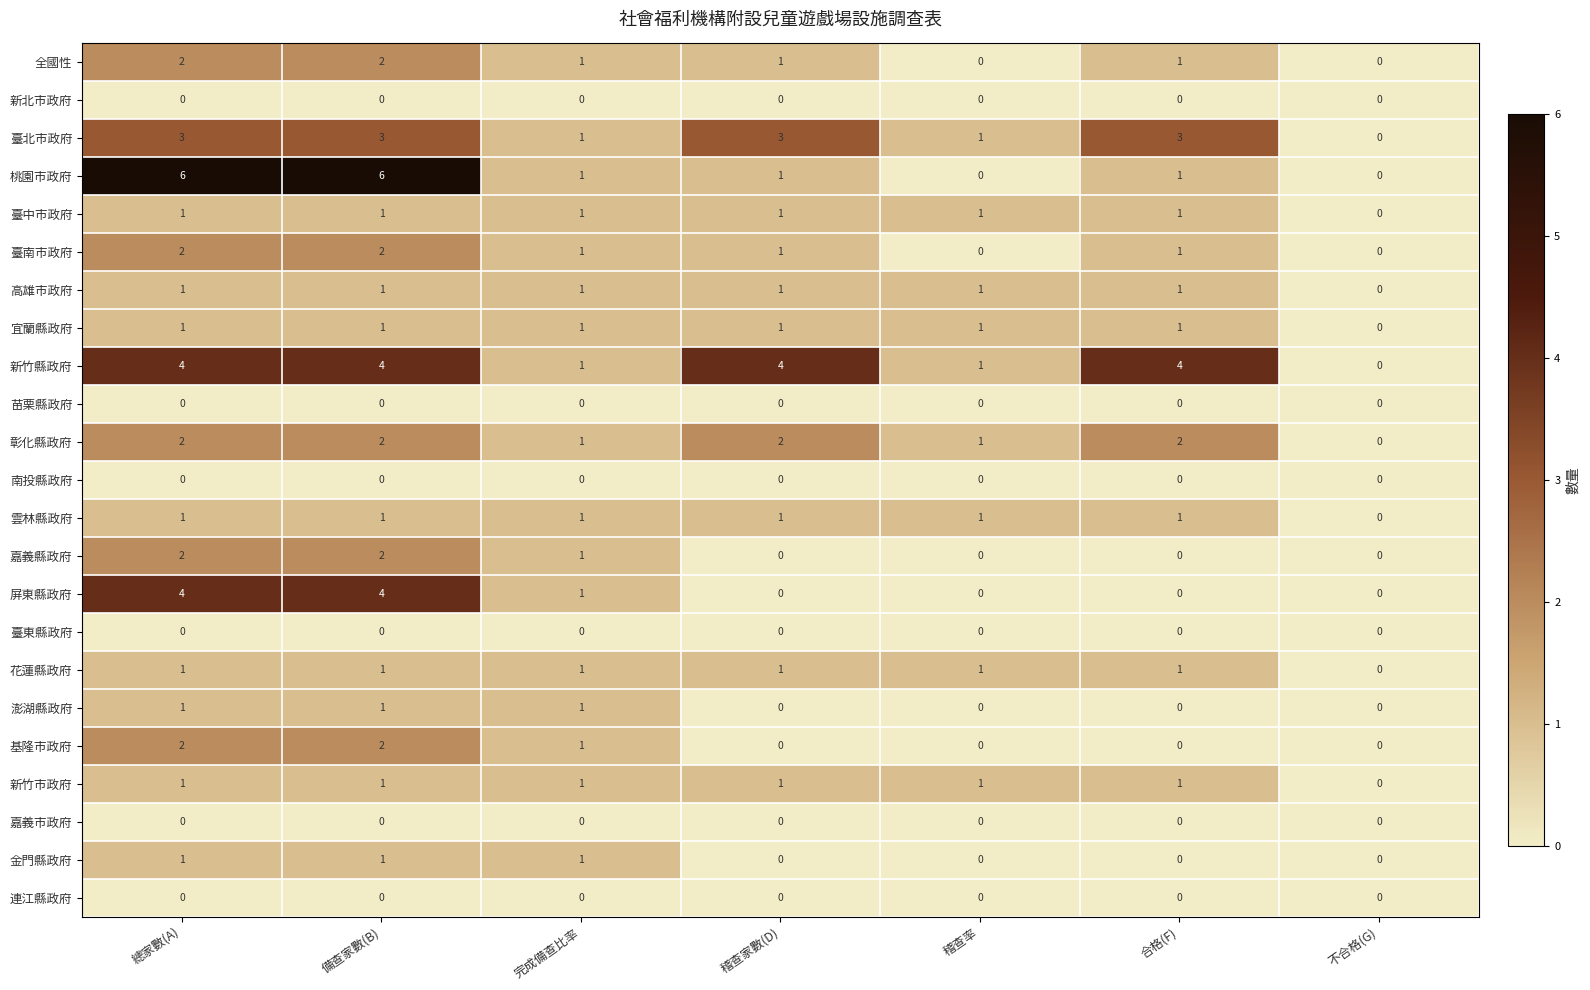

Which category has the lowest value in the 臺北市政府 series?

不合格(G)